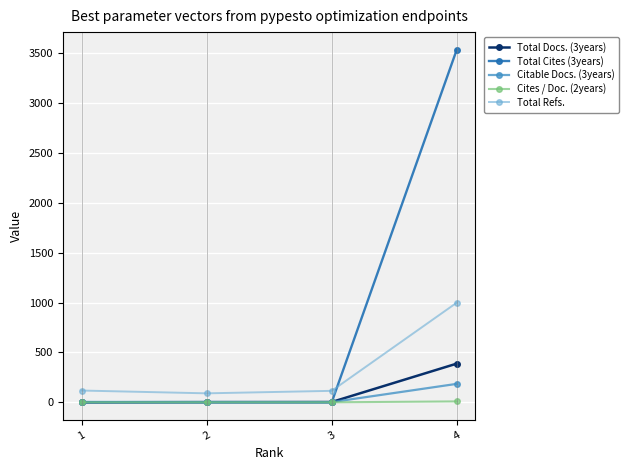

What is the difference between the maximum and minimum values in the Total Refs. series?

909